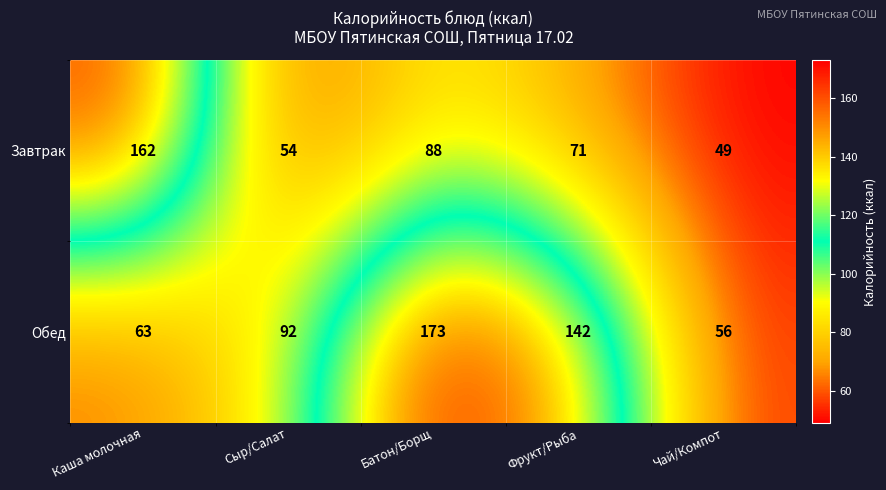

Read the Завтрак value at Батон/Борщ, to the nearest 50.

100